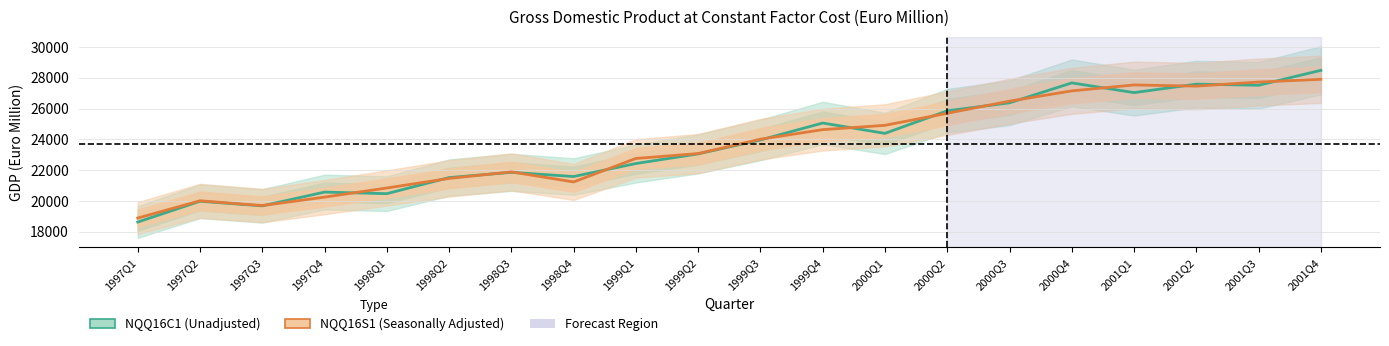

At which category does NQQ16C1 (Unadjusted) reach its first local peak?

1997Q2